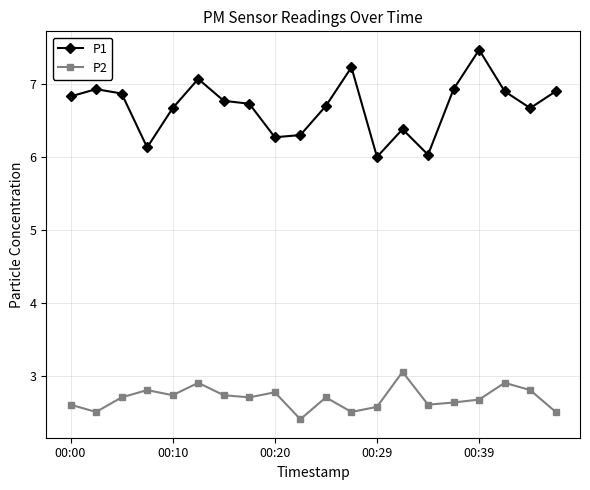

What is the highest value of the P1 series?

7.5